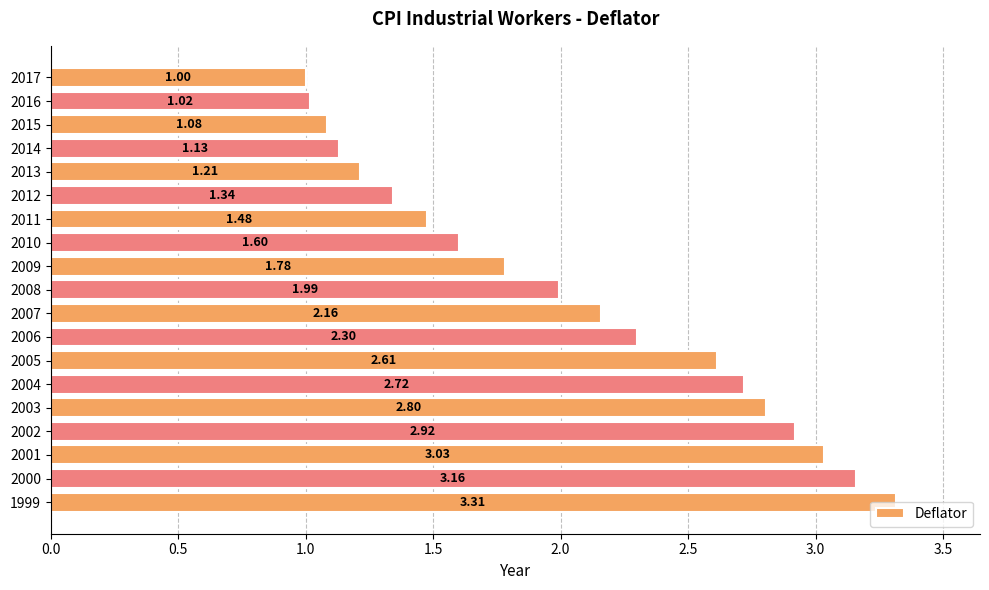

What is the sum of the values at 2014 and 2017?

2.1